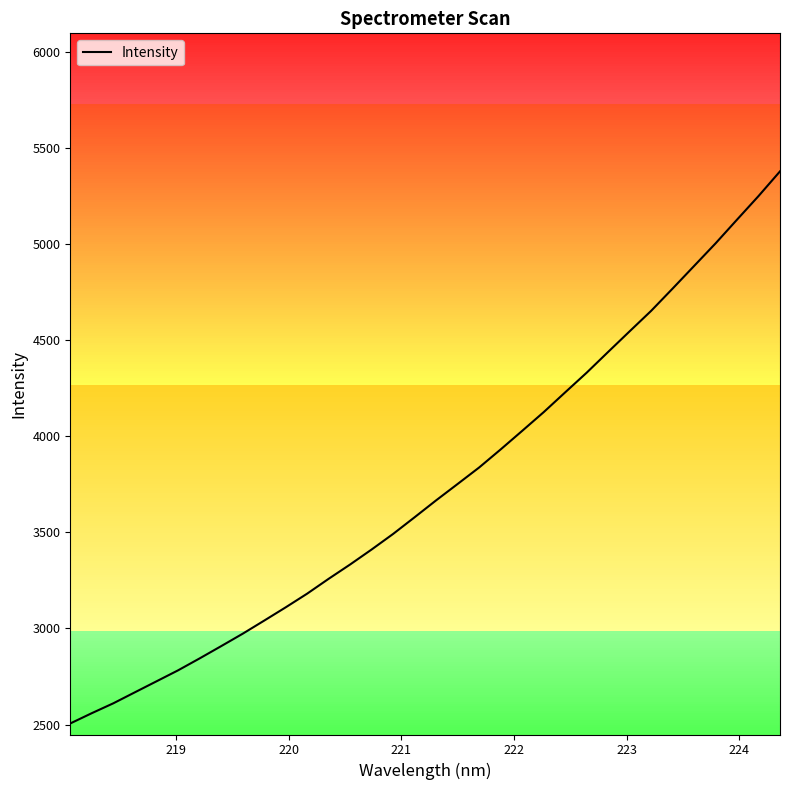

What is the smallest value displayed?

2505.8